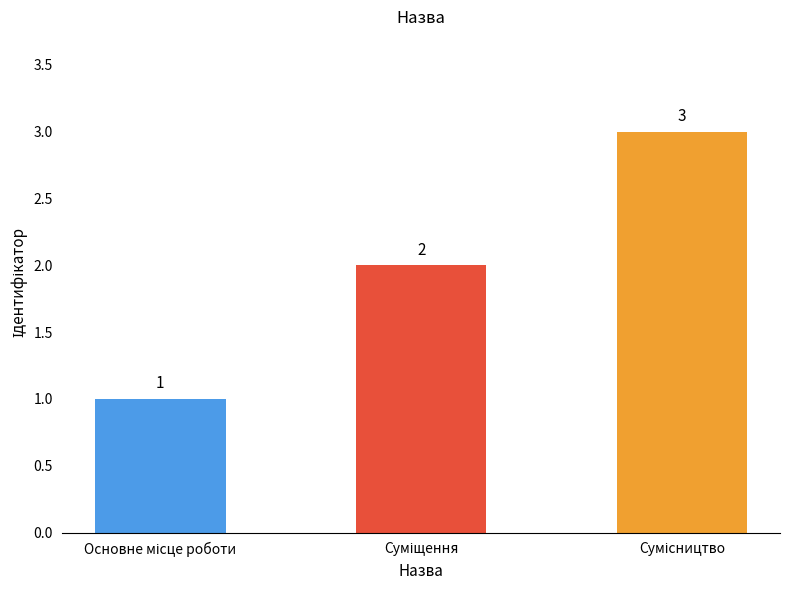

Count the values in the range 1 to 3.

3